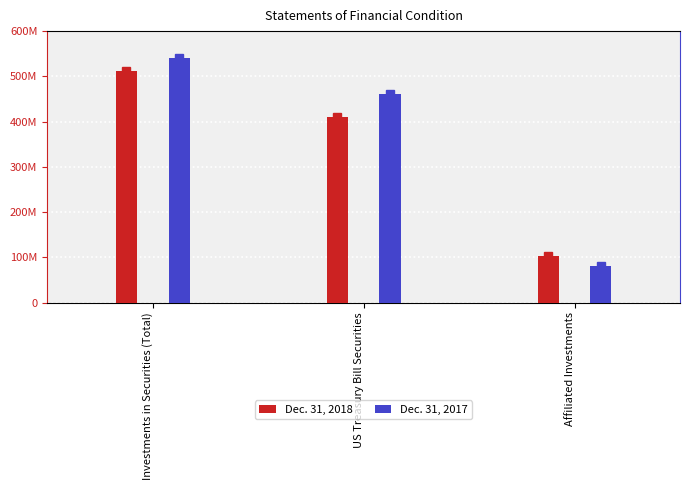

Does the chart contain stacked bars?

No